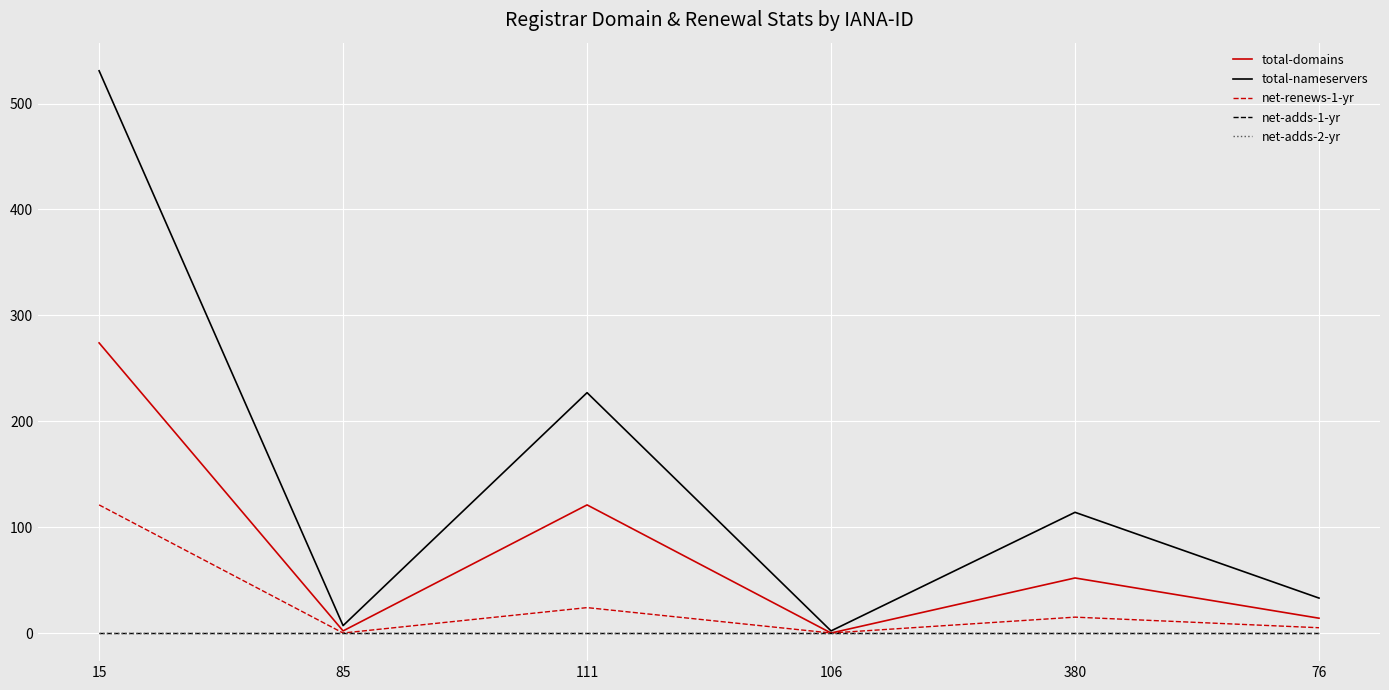

Reading left to right, list all the values displayed in this chart.

total-domains: 15=274	85=2	111=121	106=0	380=52	76=14
total-nameservers: 15=531	85=7	111=227	106=2	380=114	76=33
net-renews-1-yr: 15=121	85=0	111=24	106=0	380=15	76=5
net-adds-1-yr: 15=0	85=0	111=0	106=0	380=0	76=0
net-adds-2-yr: 15=0	85=0	111=0	106=0	380=0	76=0